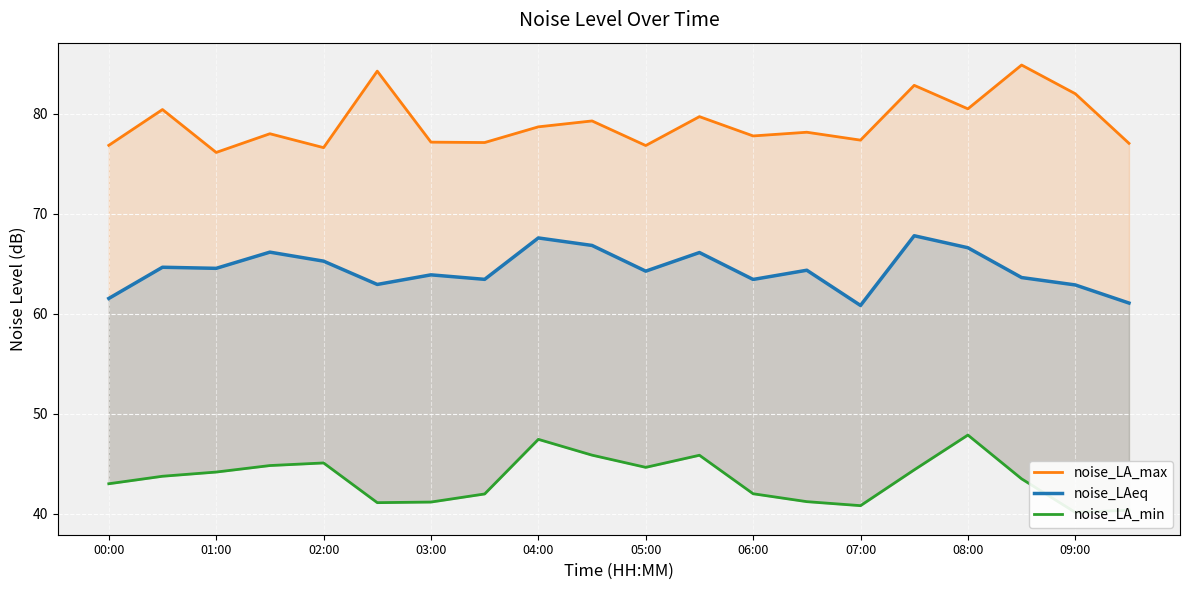

At which category is the sum across all series the highest?

15